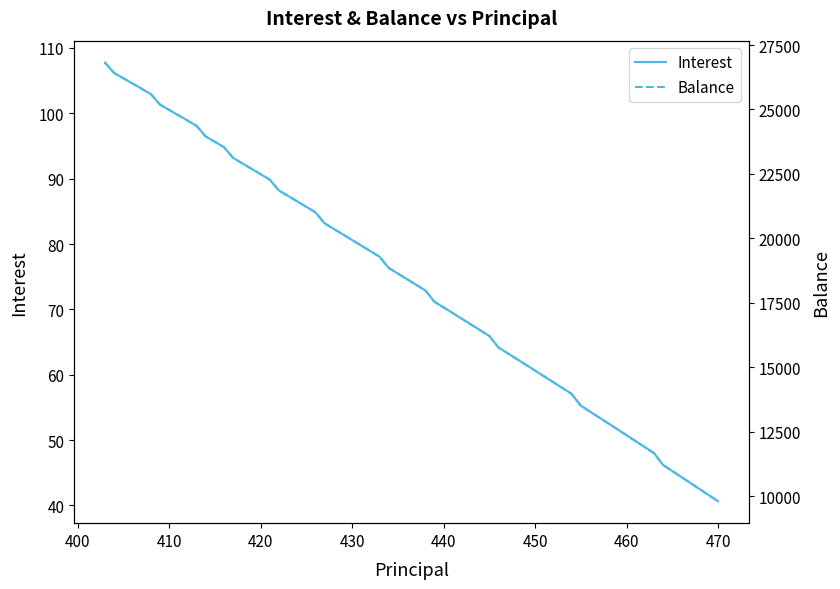

The Interest series shows 64.0 at 470. True or false?

False